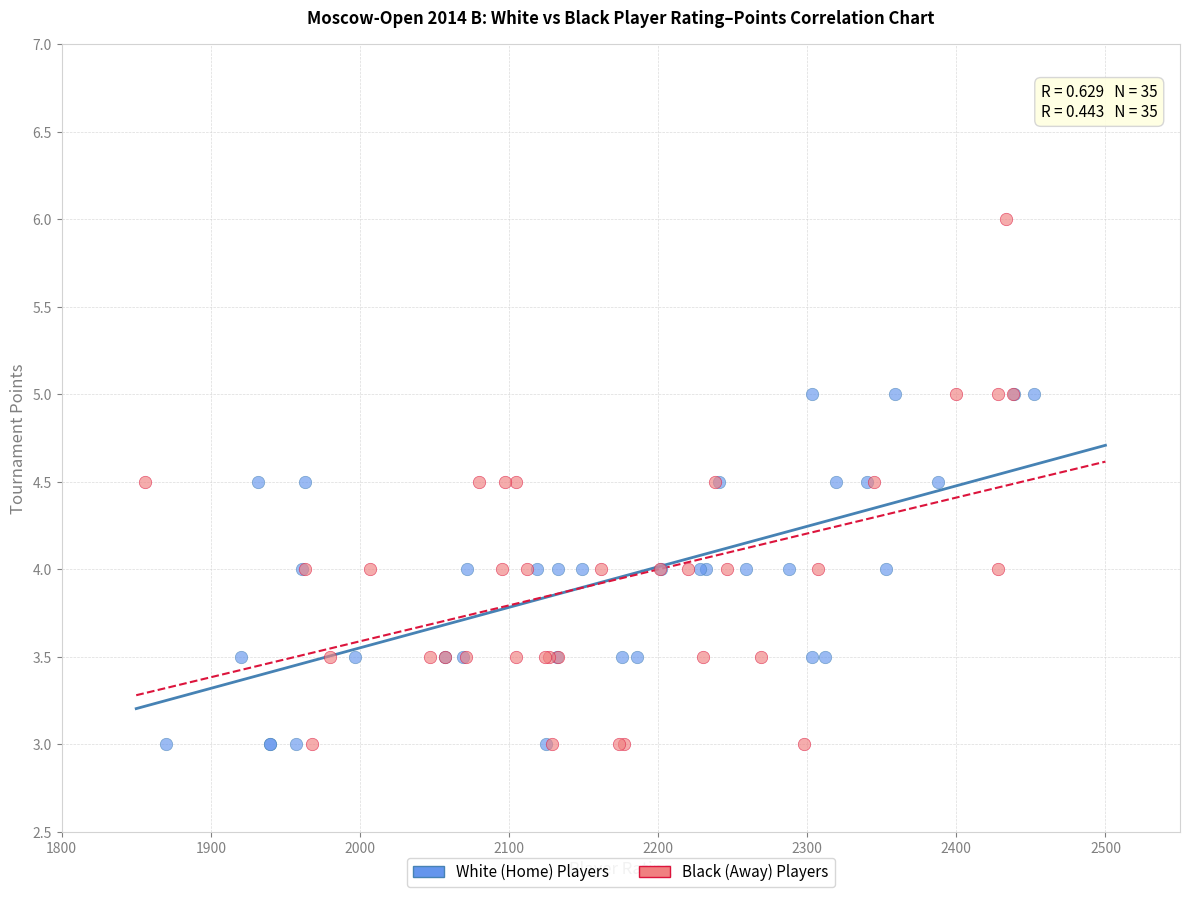

Which series contains the highest Y value?

Black (Away) Players